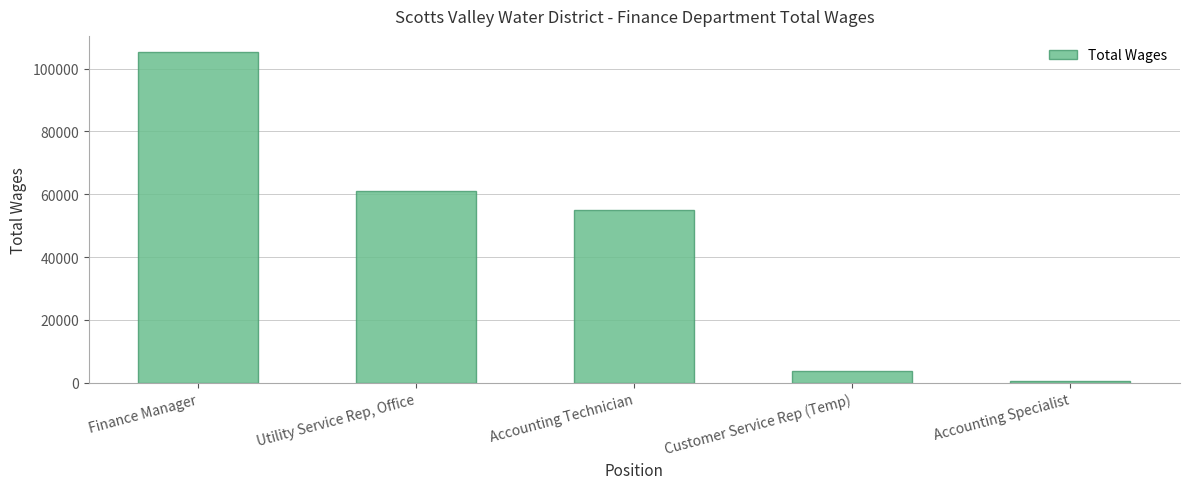

What is the label of the 1st bar from the right?

Accounting Specialist